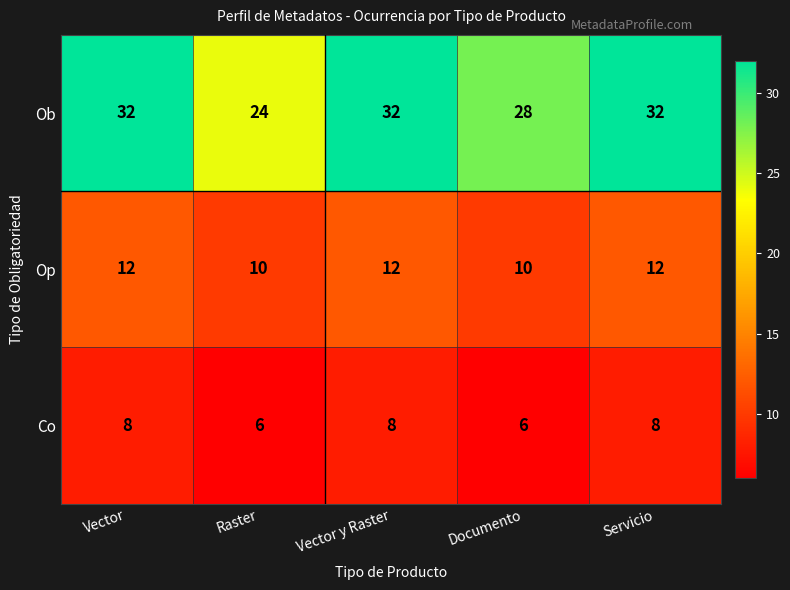

List the series in order of their overall mean, highest first.

Ob, Op, Co